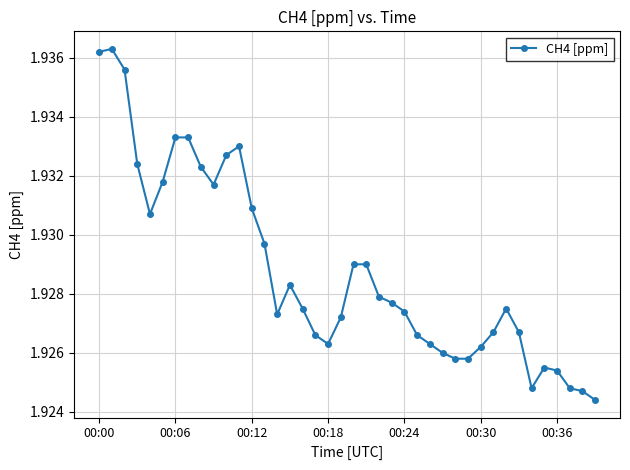

How many values are between 1 and 2?

40